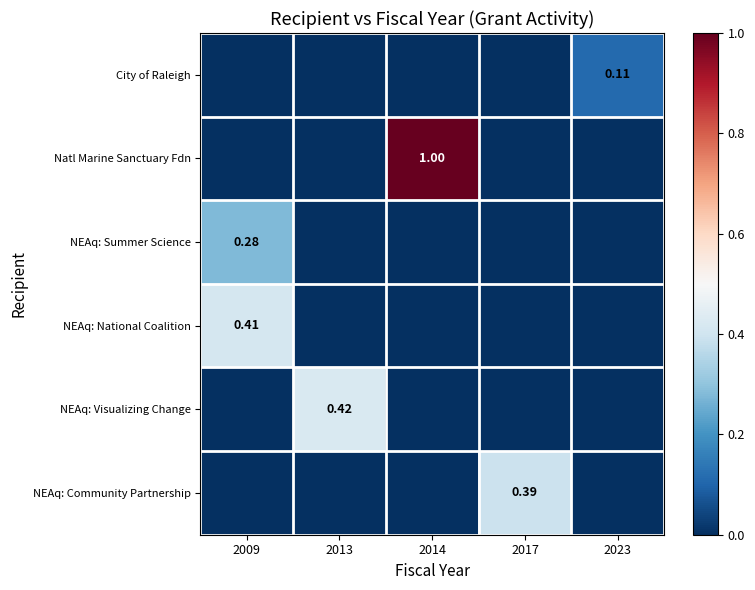

Count the number of categories in the chart.

5